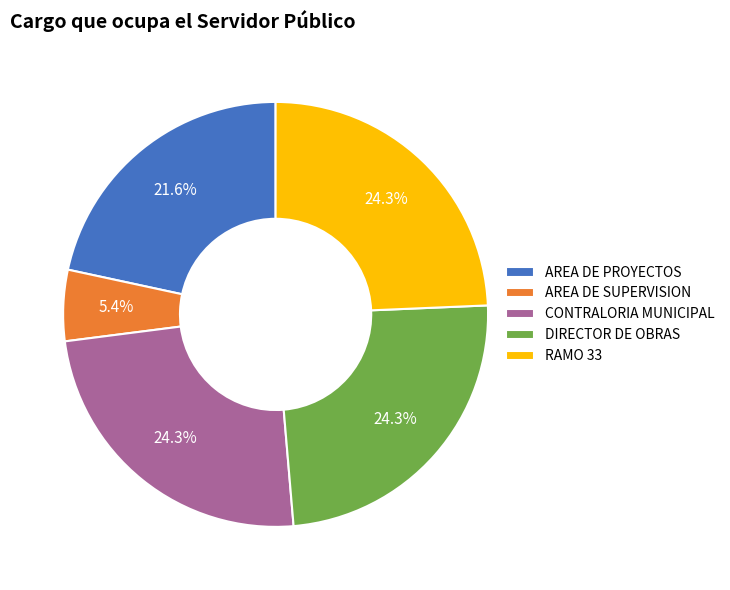

Which category has the smallest portion of the pie?

AREA DE SUPERVISION